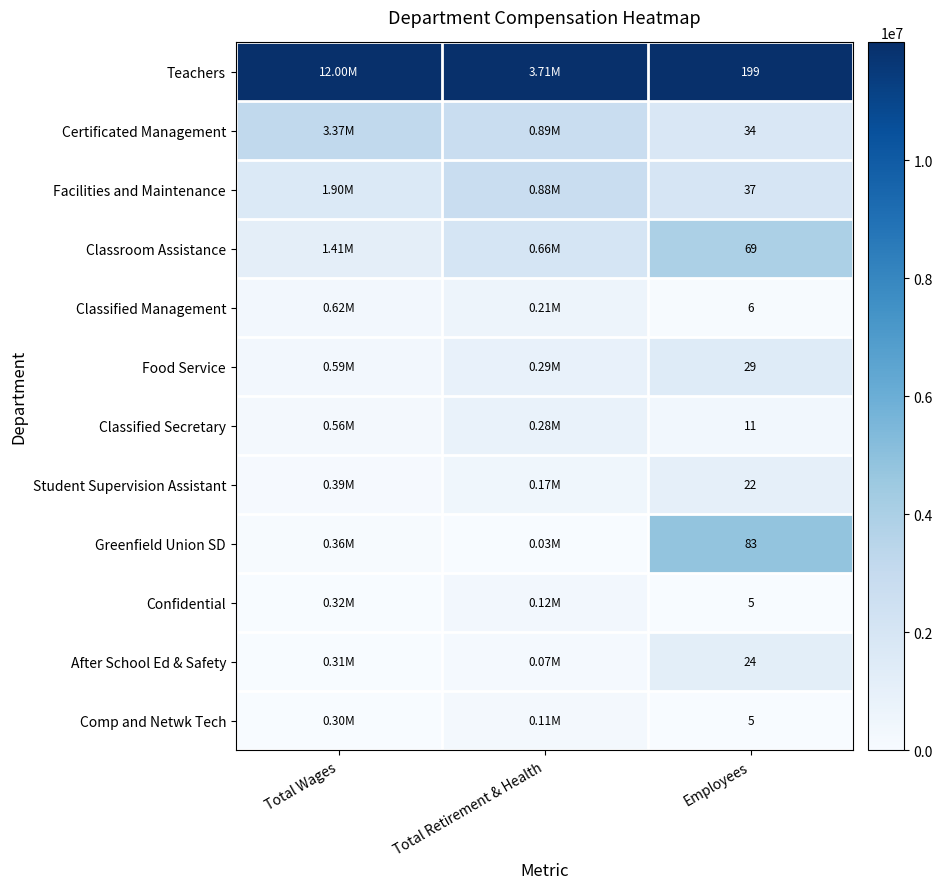

Which series has the largest total across all categories?

Teachers